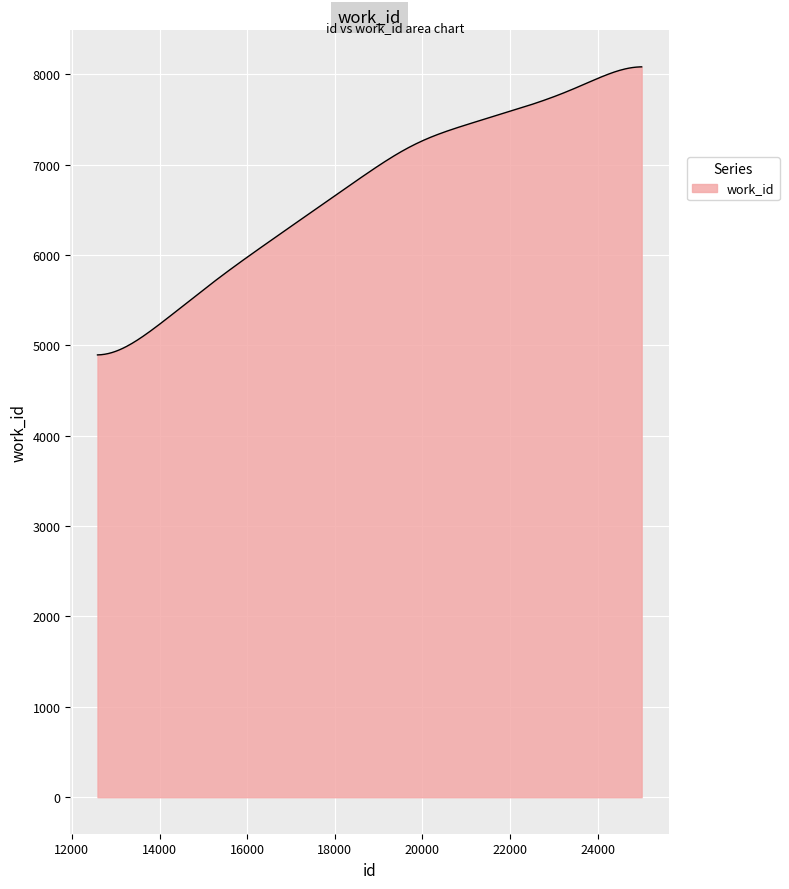

What is the smallest value displayed?

4893.4